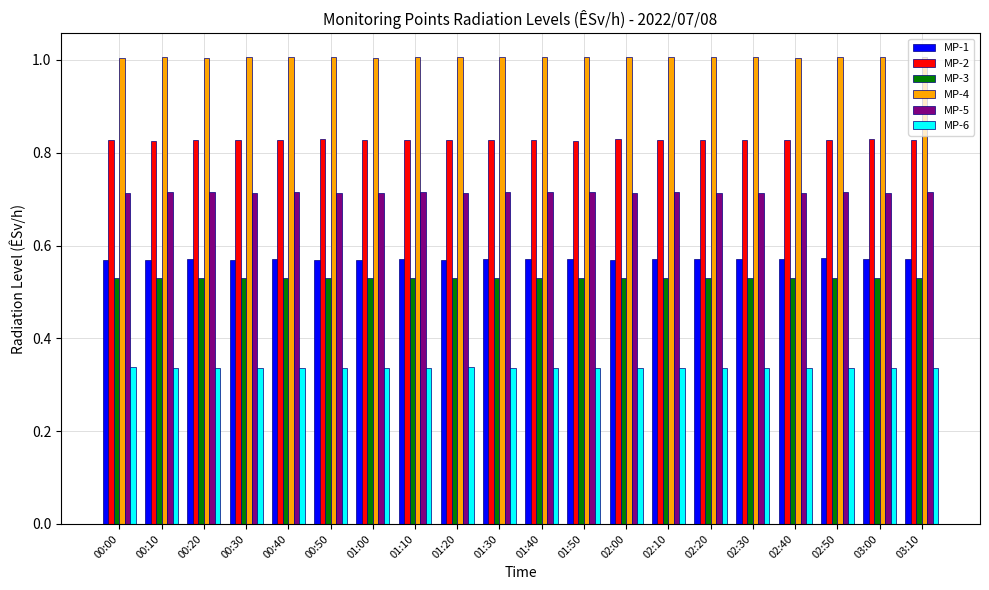

What is the label of the 8th bar from the right?

02:00